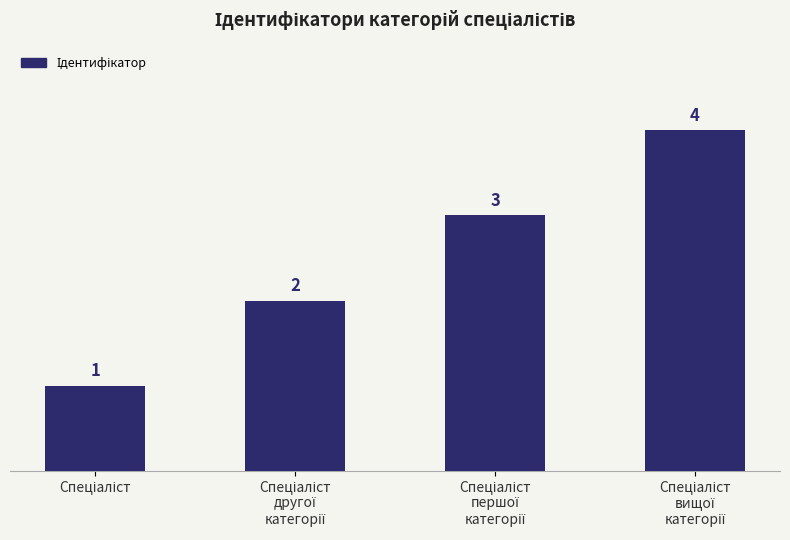

Reading left to right, list all the values displayed in this chart.

1	2	3	4